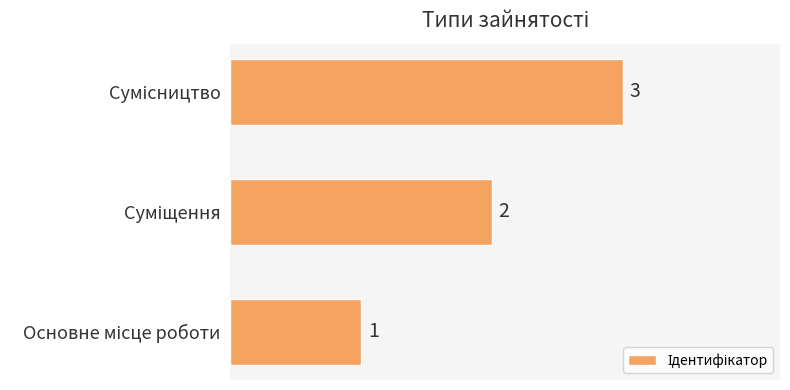

Count the number of categories in the chart.

3